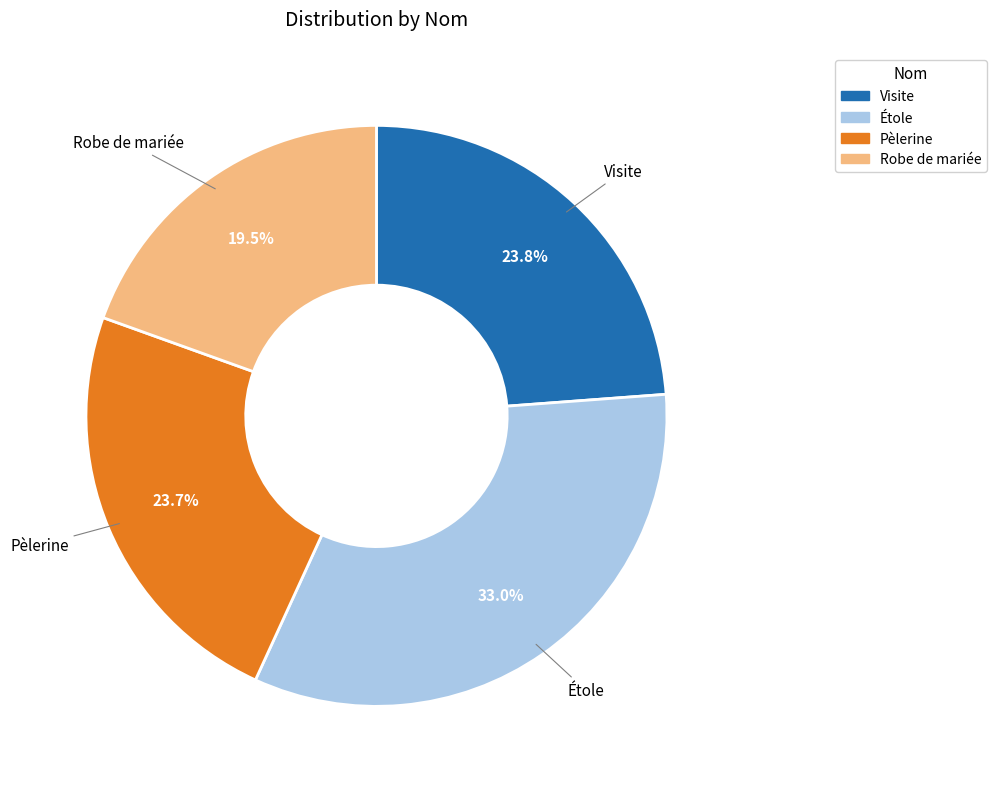

How many slices are in this pie chart?

4